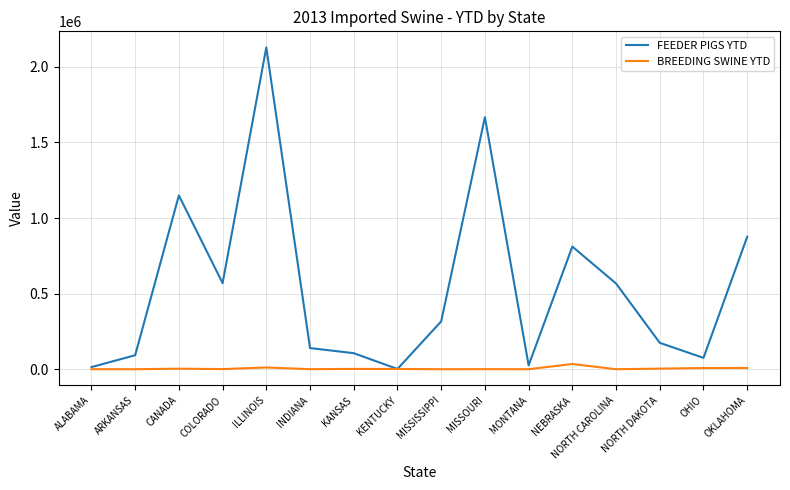

Is it true that BREEDING SWINE YTD equals 11486 at ILLINOIS?

True